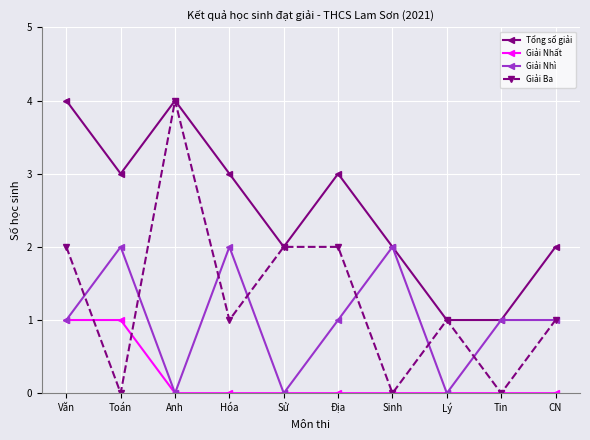

At Toán, list the series in order from smallest to largest.

Giải Ba, Giải Nhất, Giải Nhì, Tổng số giải